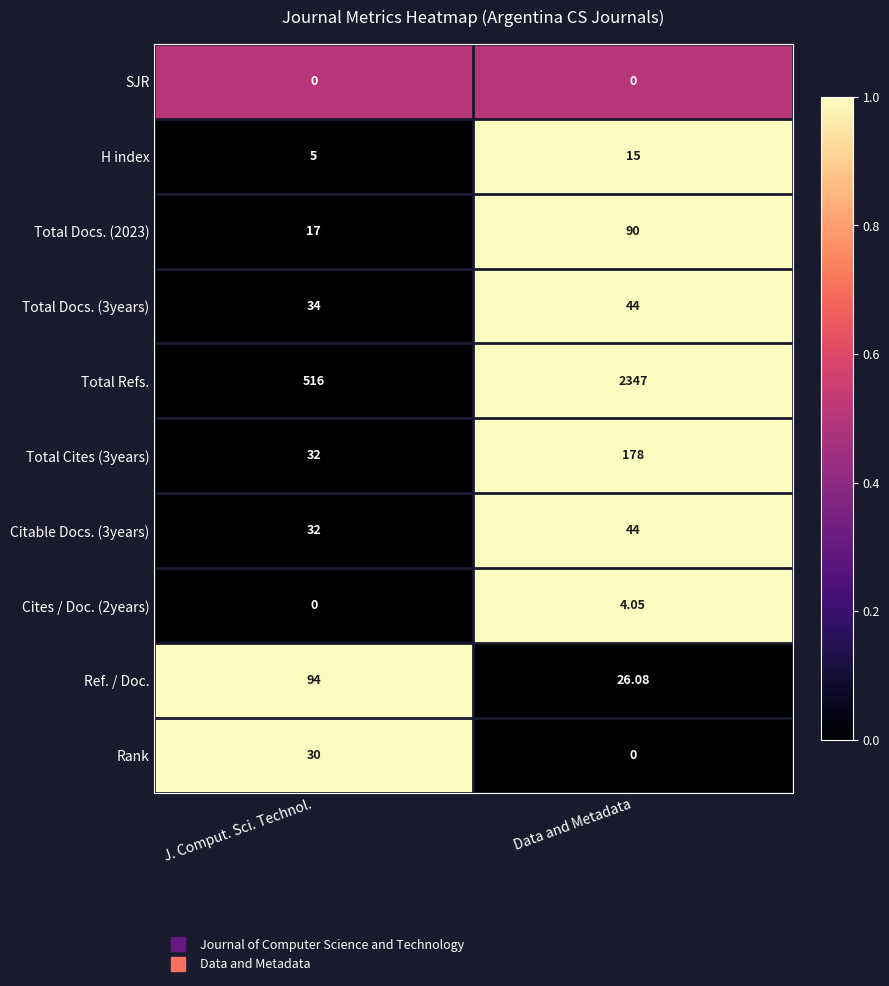

How many distinct data groups are displayed?

10